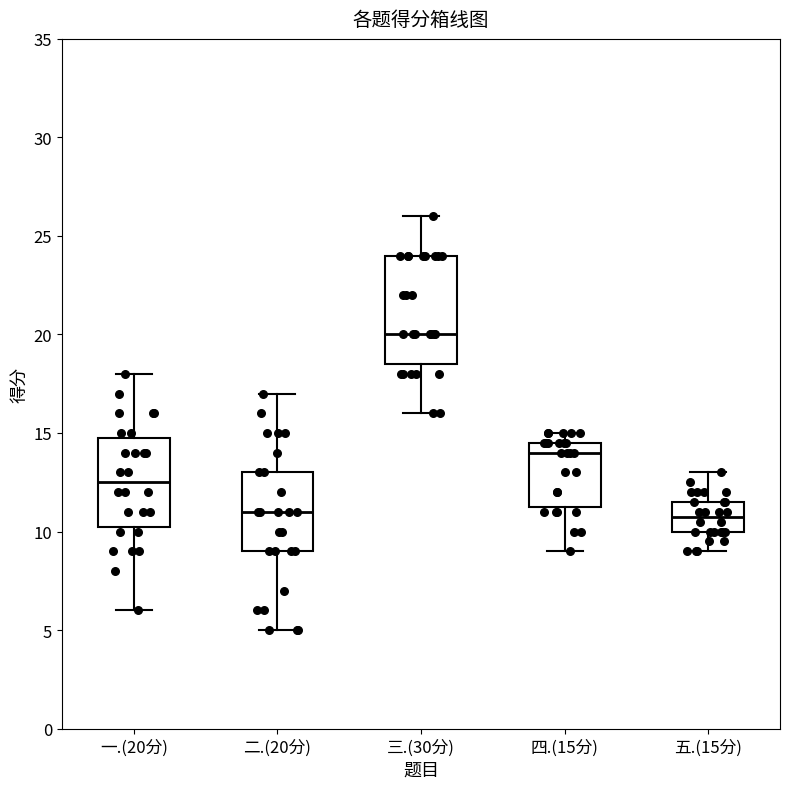

Comparing the boxes themselves (not the whiskers), which one is the tallest?

三.(30分)